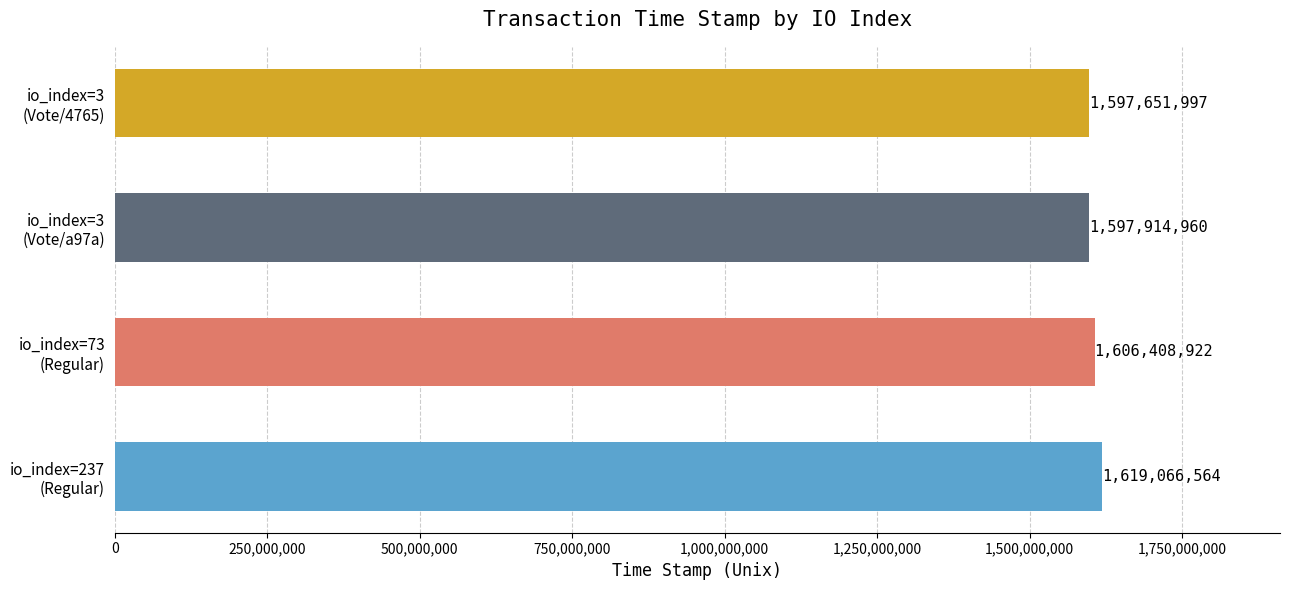

List the labels in order of value, smallest first.

io_index=3
(Vote/4765), io_index=3
(Vote/a97a), io_index=73
(Regular), io_index=237
(Regular)